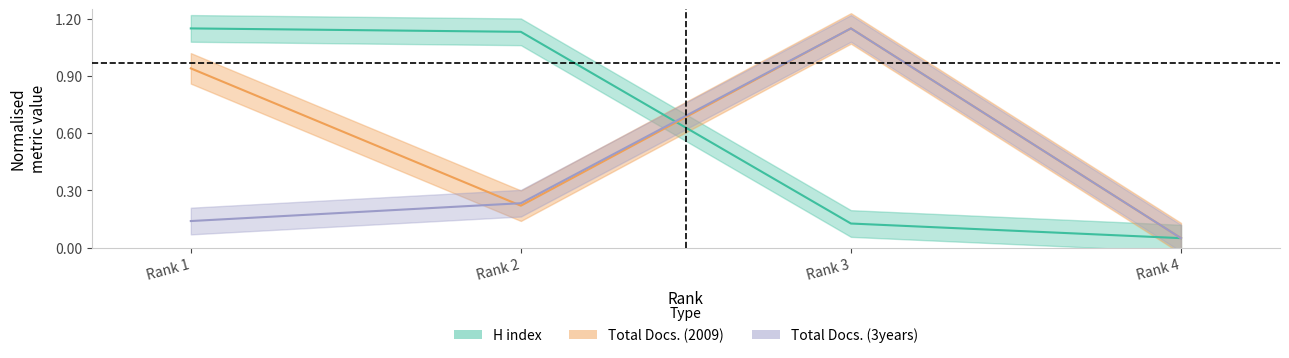

The value of Total Docs. (3years) at Rank 4 is 0.0. True or false?

False